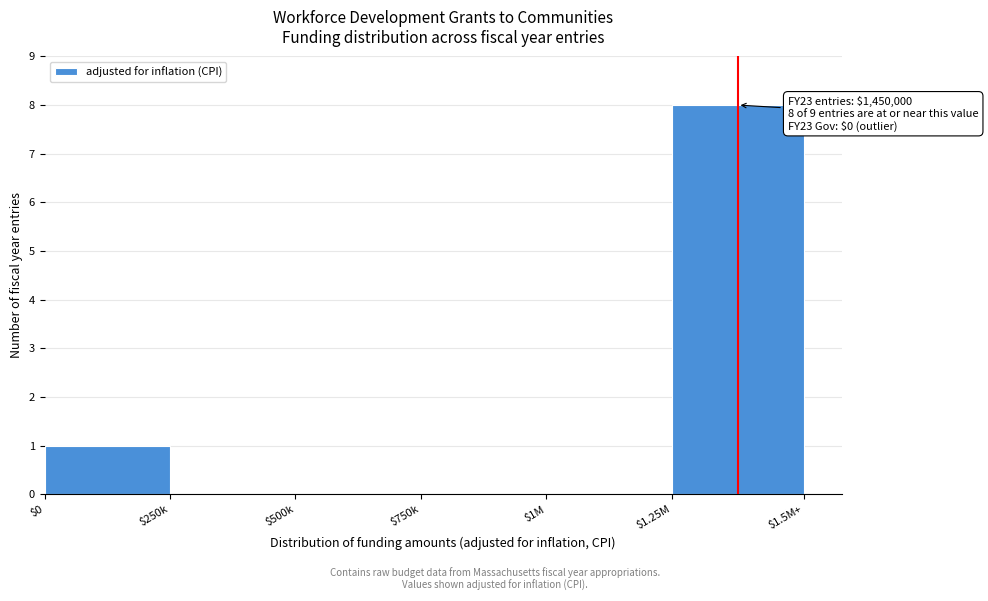

What is the sum of all values?

9